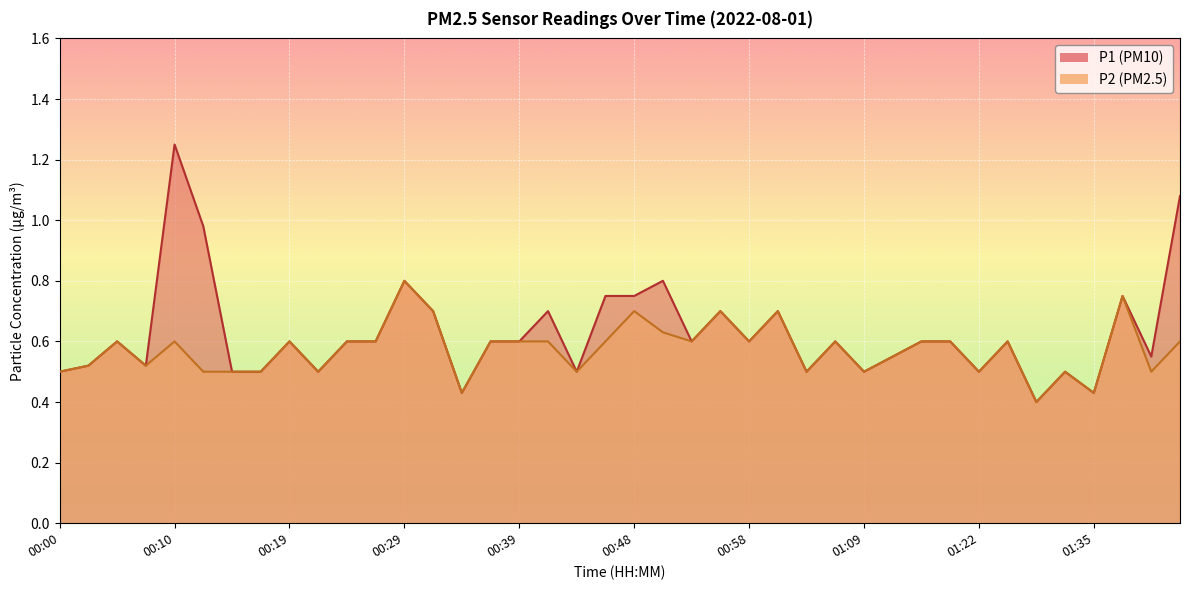

Which series changed the most between 00:05 and 01:19?

P1